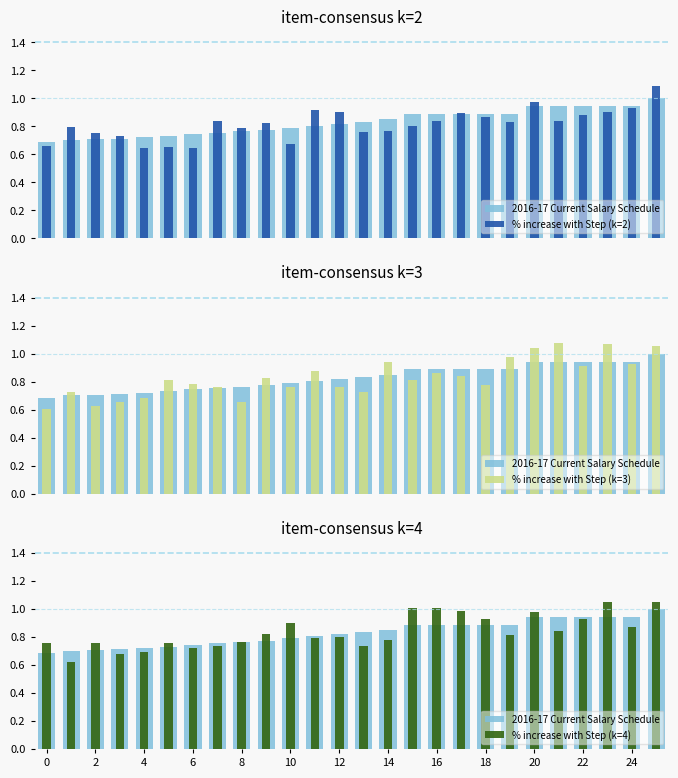

What is the difference between the highest and lowest values at 18?

0.1